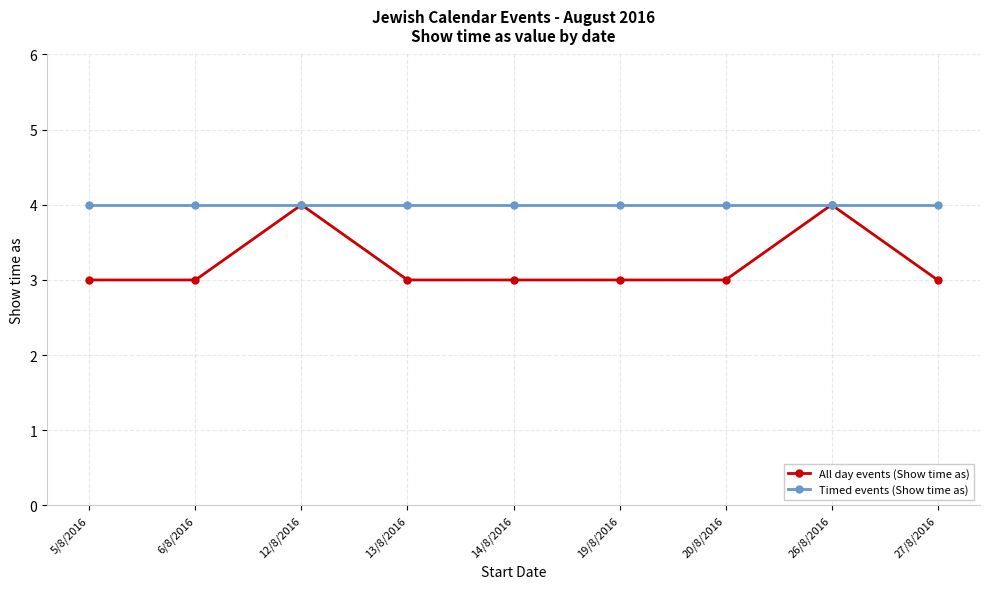

What is the sum of all All day events (Show time as) values?

29